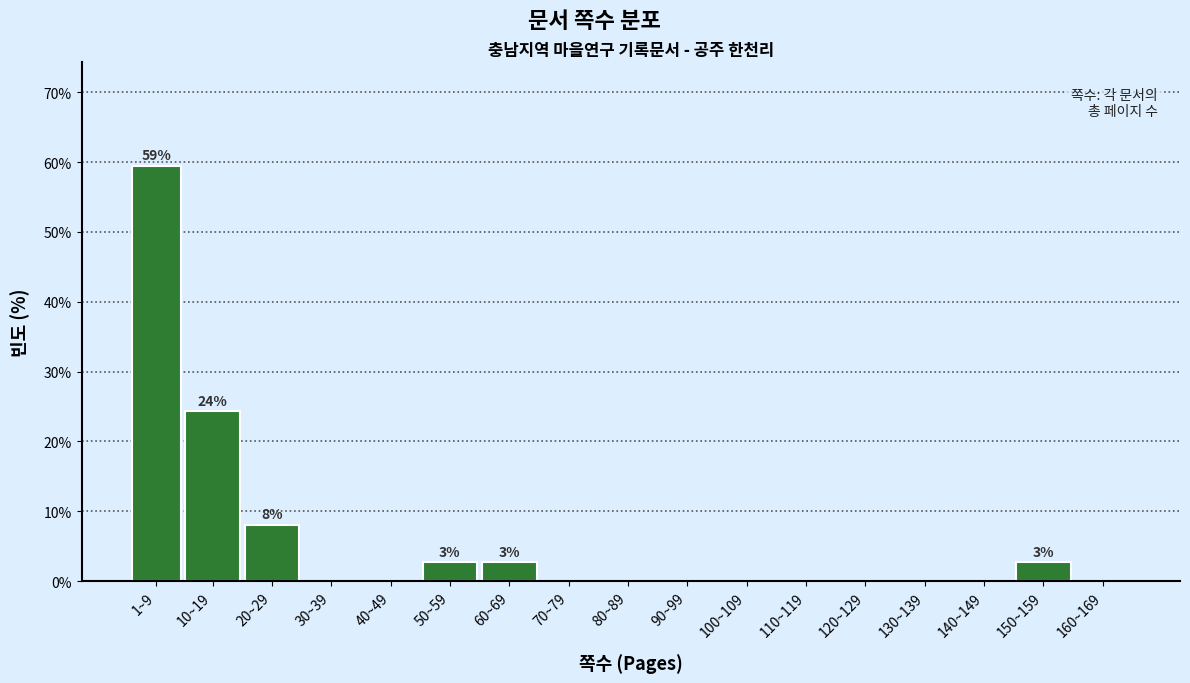

Reading left to right, transcribe all the data shown in this chart.

1~9=59.5	10~19=24.3	20~29=8.1	30~39=0.0	40~49=0.0	50~59=2.7	60~69=2.7	70~79=0.0	80~89=0.0	90~99=0.0	100~109=0.0	110~119=0.0	120~129=0.0	130~139=0.0	140~149=0.0	150~159=2.7	160~169=0.0